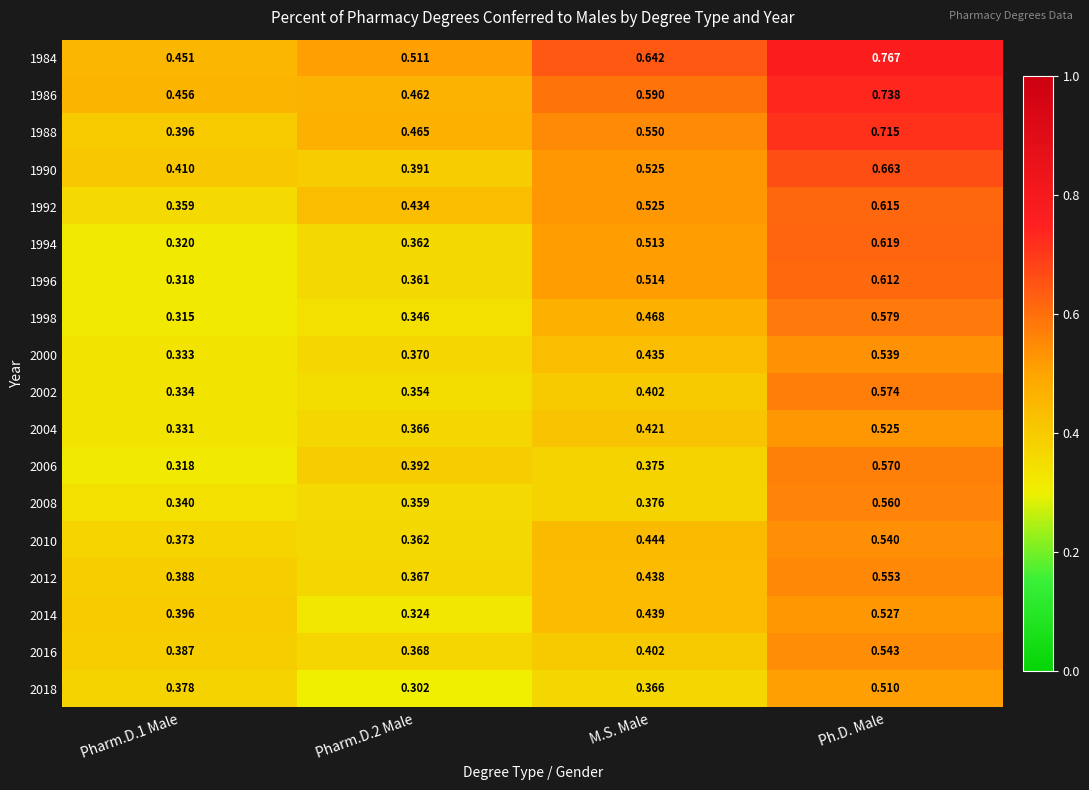

At which category is the sum across all series the highest?

Ph.D. Male